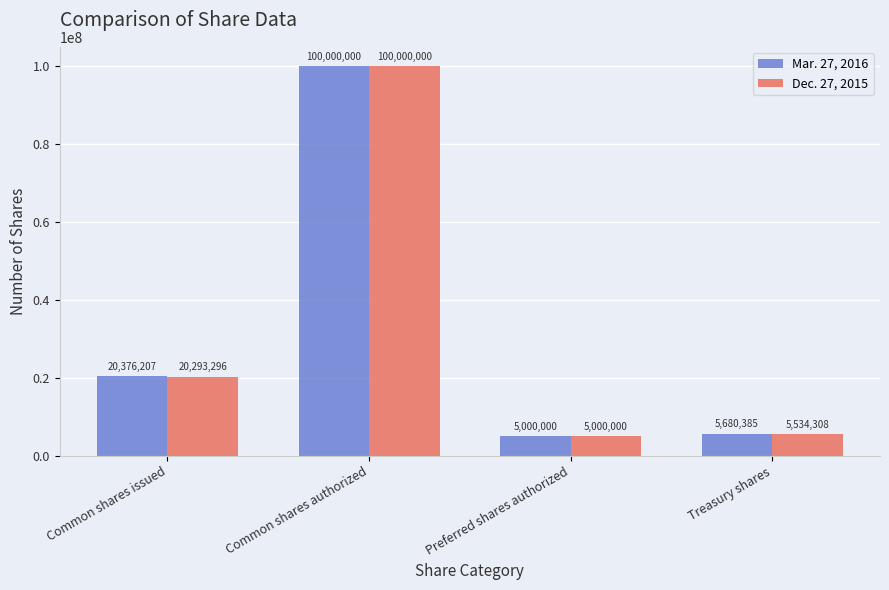

What is the value of the Mar. 27, 2016 bar at the 1st from the left?

20376207